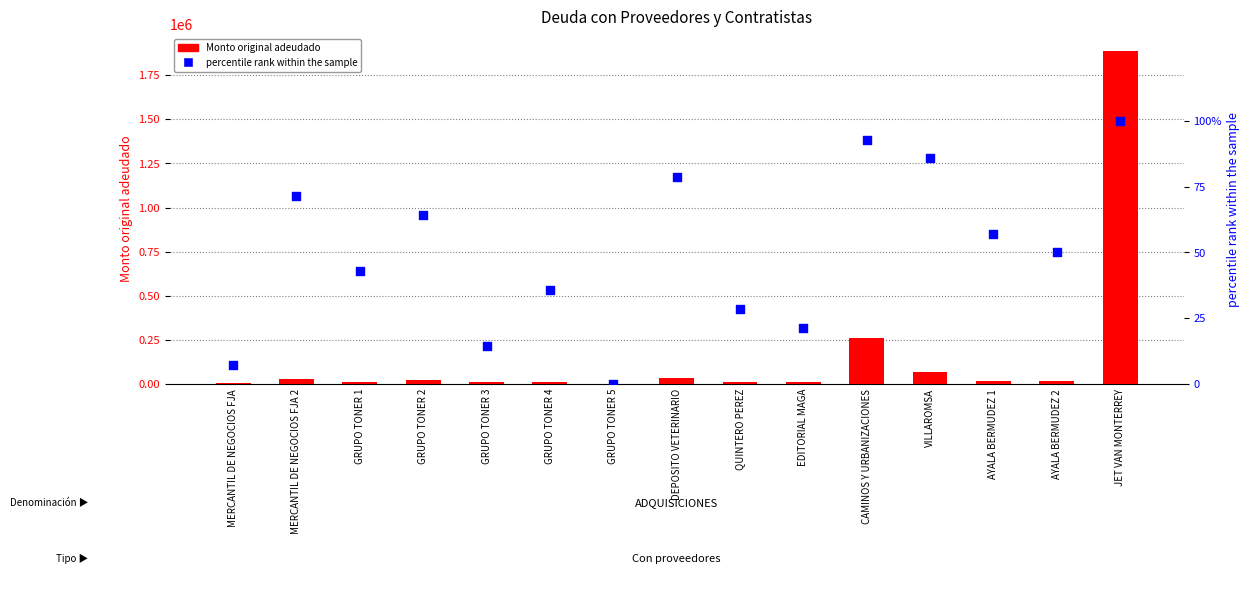

Which series has the largest Y range (max minus min)?

Monto original adeudado